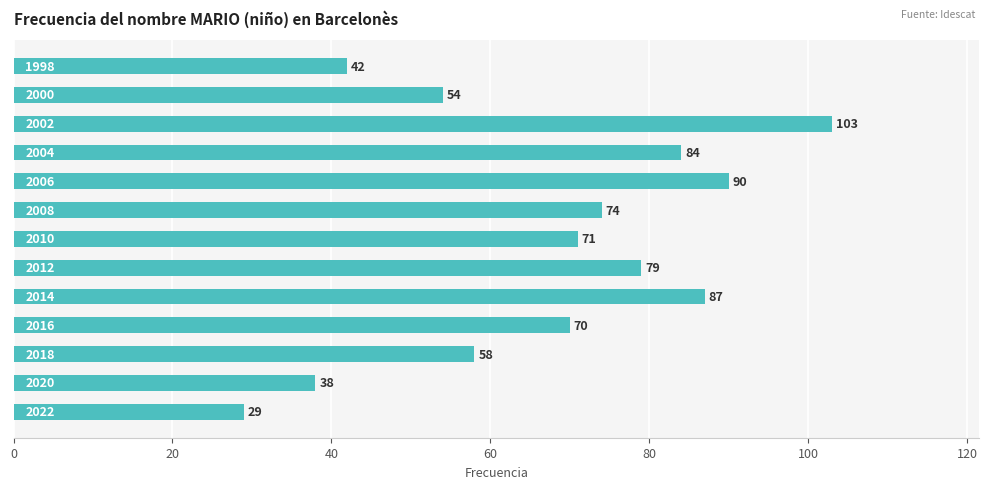

What is the minimum value shown in the chart?

29